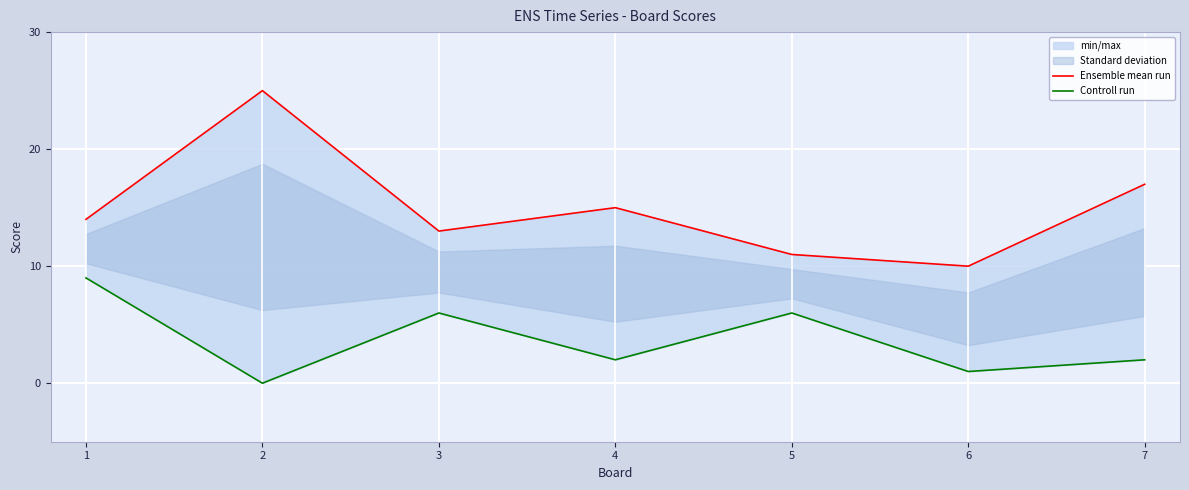

What is the difference between the highest and lowest values at 2?

25